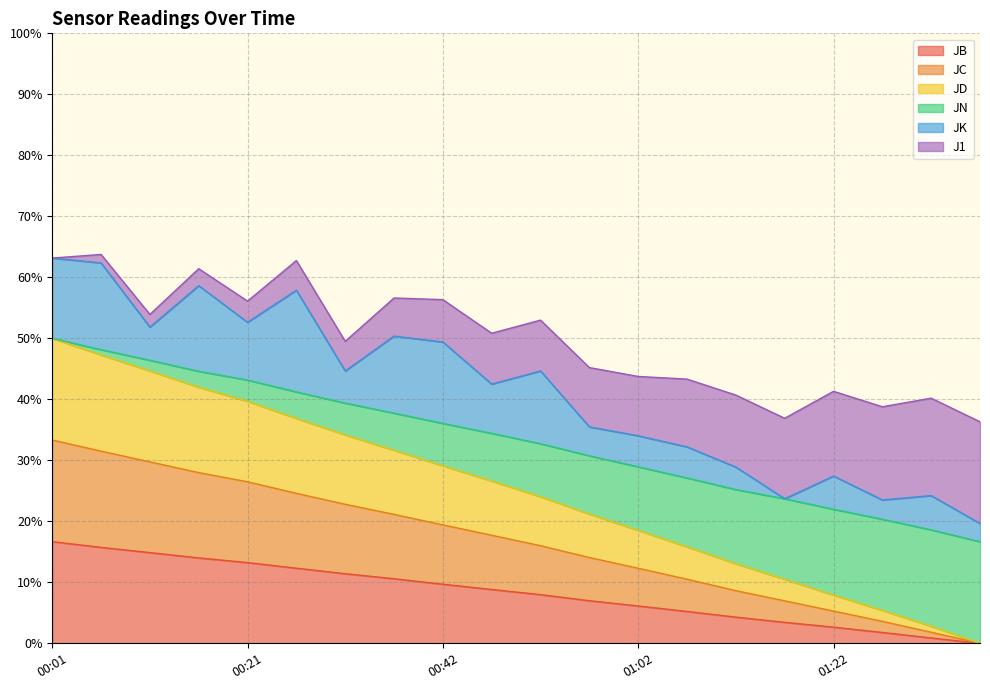

What is the highest value of the JB series?

16.7